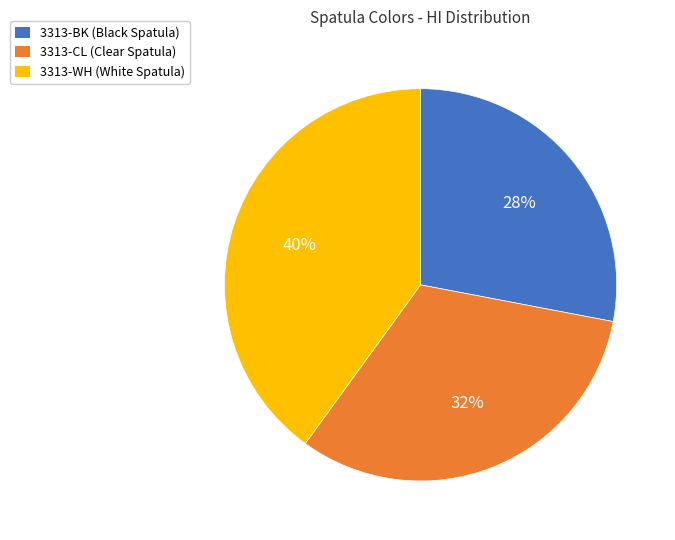

Is it true that 3313-BK is 20% of the pie?

False